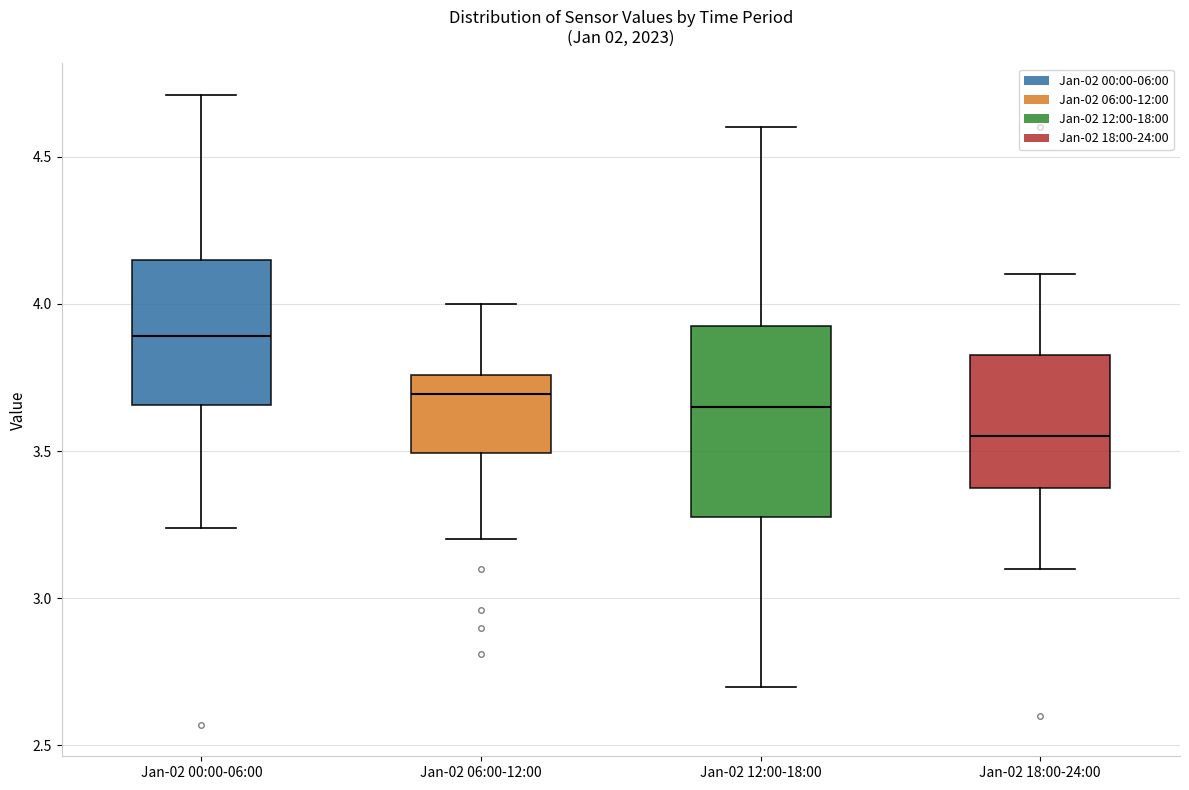

Where does the upper whisker of the box for Jan-02 06:00-12:00 end on the y-axis? The values are not printed on the chart, so give them approximately, as read against the axis.

4.00